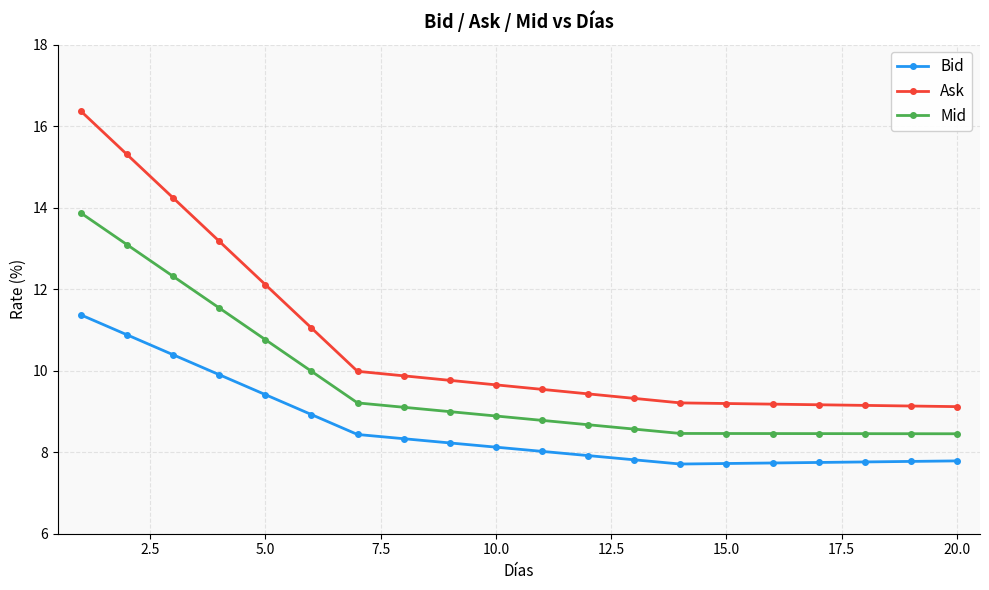

Rank the series by their average value, from highest to lowest.

Ask, Mid, Bid